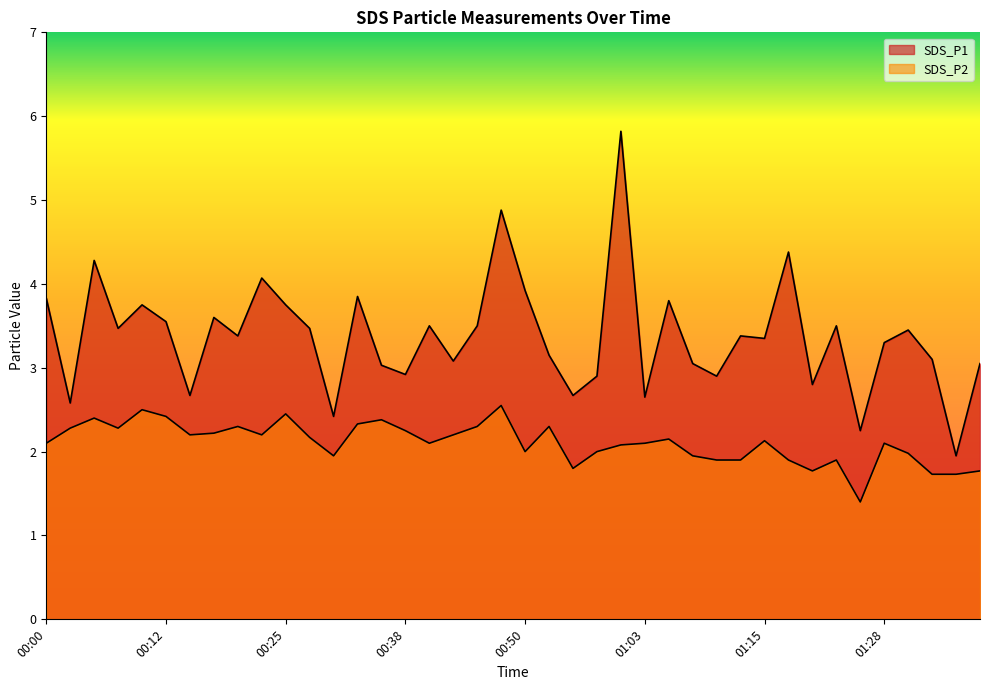

True or false: SDS_P2 and SDS_P1 intersect in this chart.

False